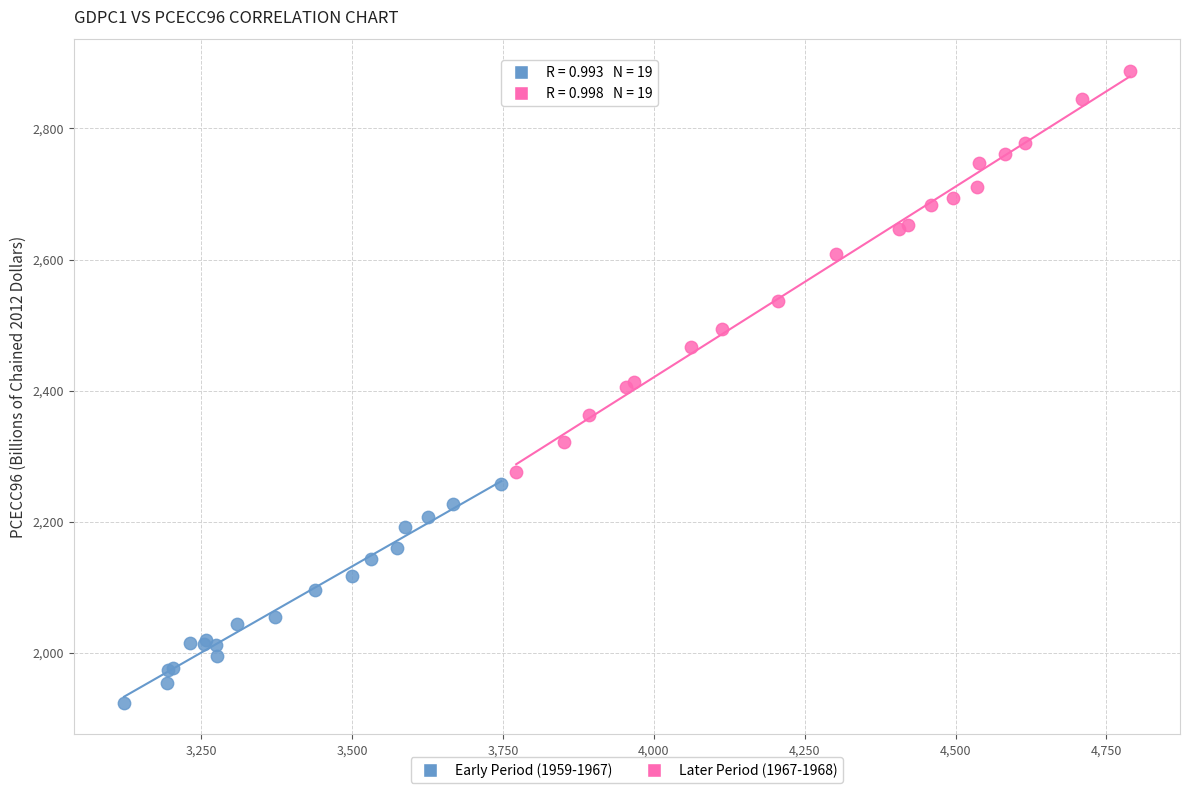

Which series contains the lowest Y value?

Early Period (1959-1967)